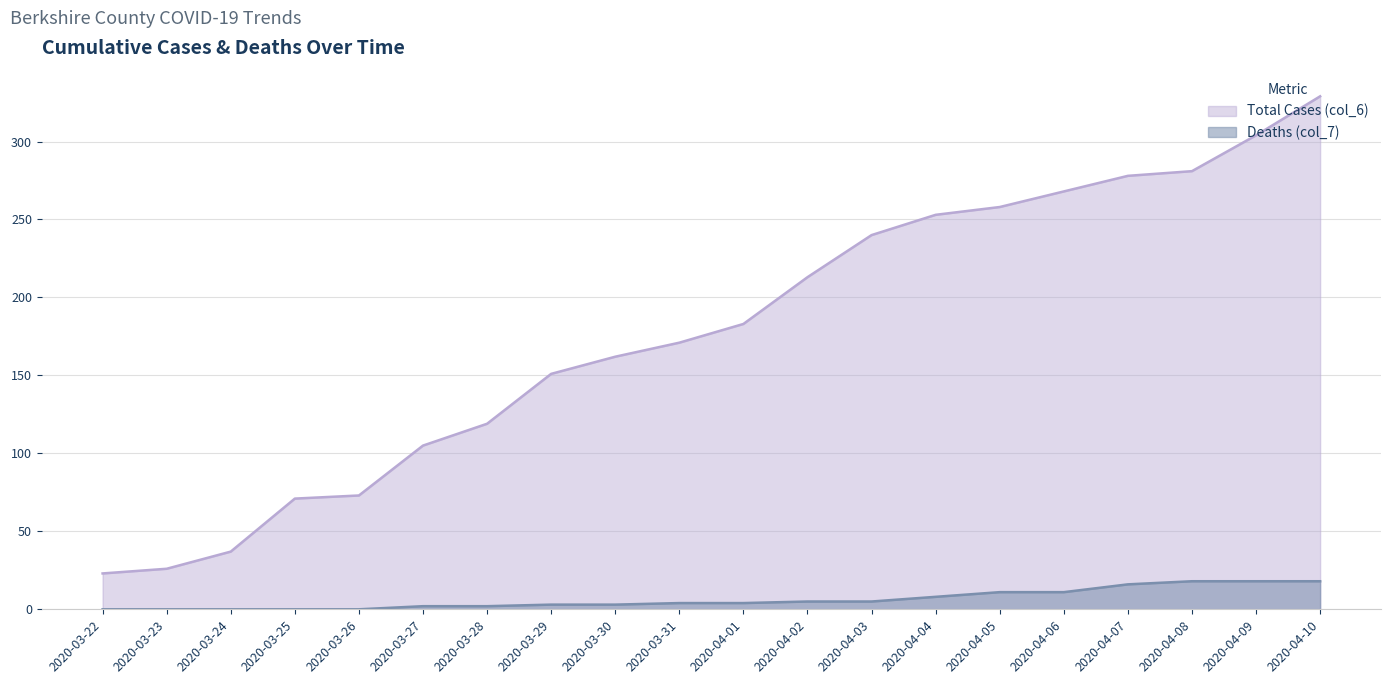

How many series are shown in this chart?

2